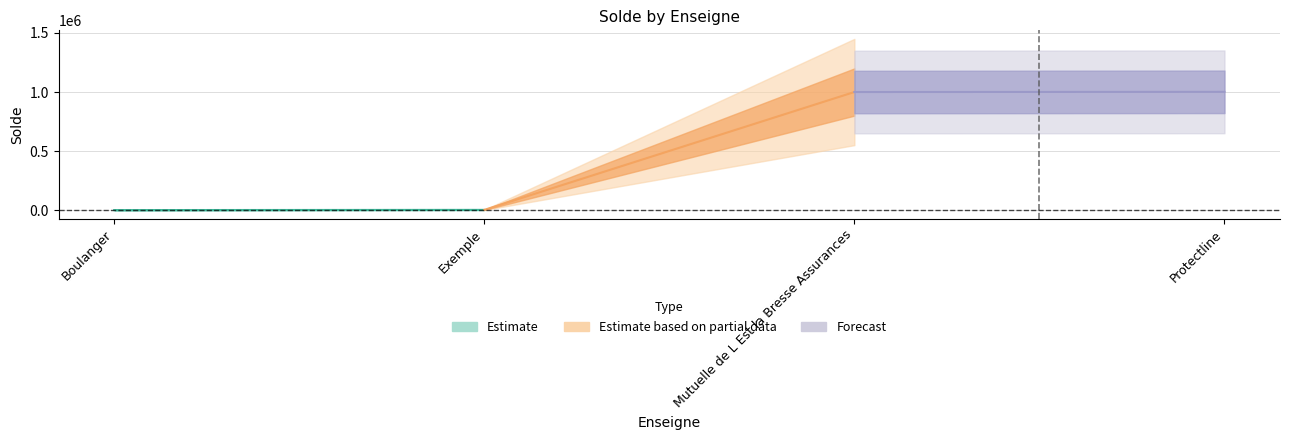

Reading right to left, extract all data points from this chart.

1001490	999932	1700	20